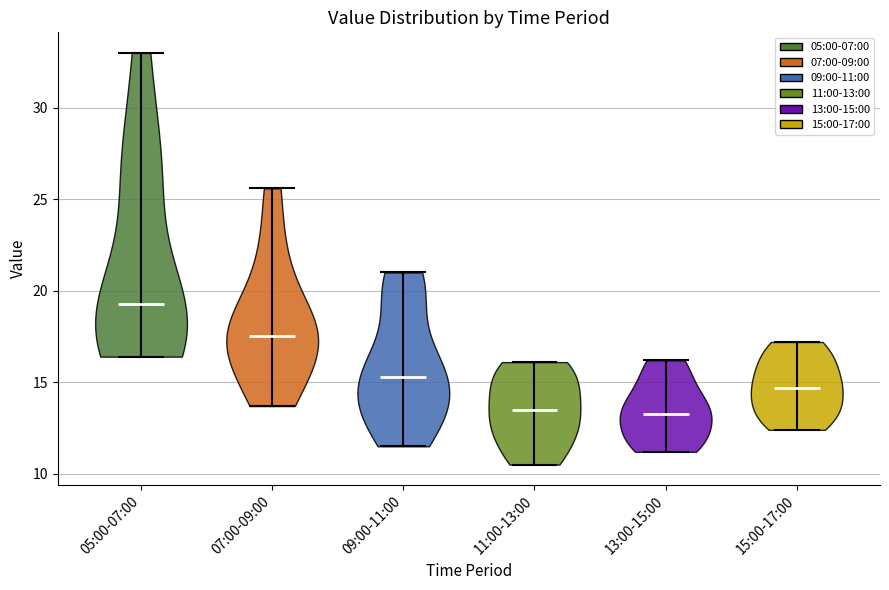

What is the highest point the violin for 07:00-09:00 reaches on the y-axis? The values are not printed on the chart, so give them approximately, as read against the axis.

25.5